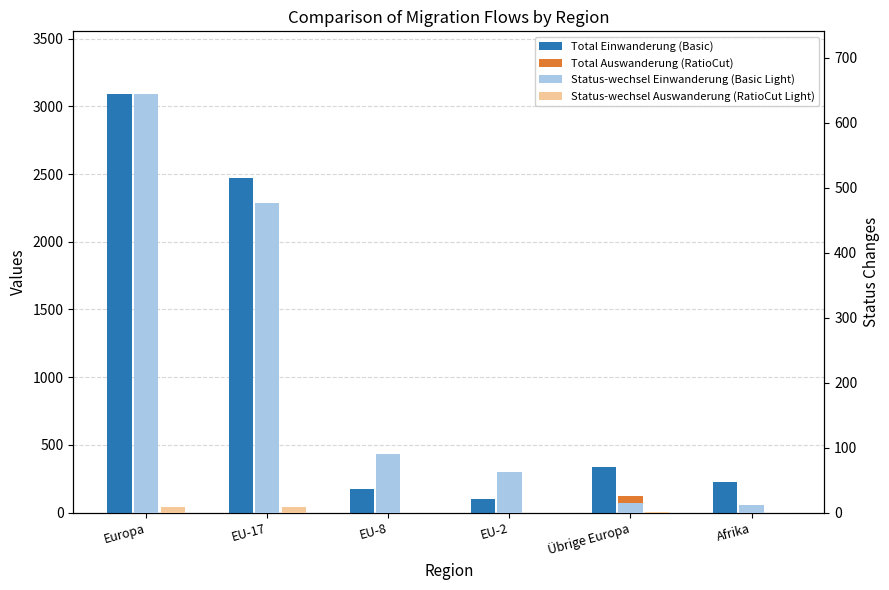

What position from the left is Europa?

1